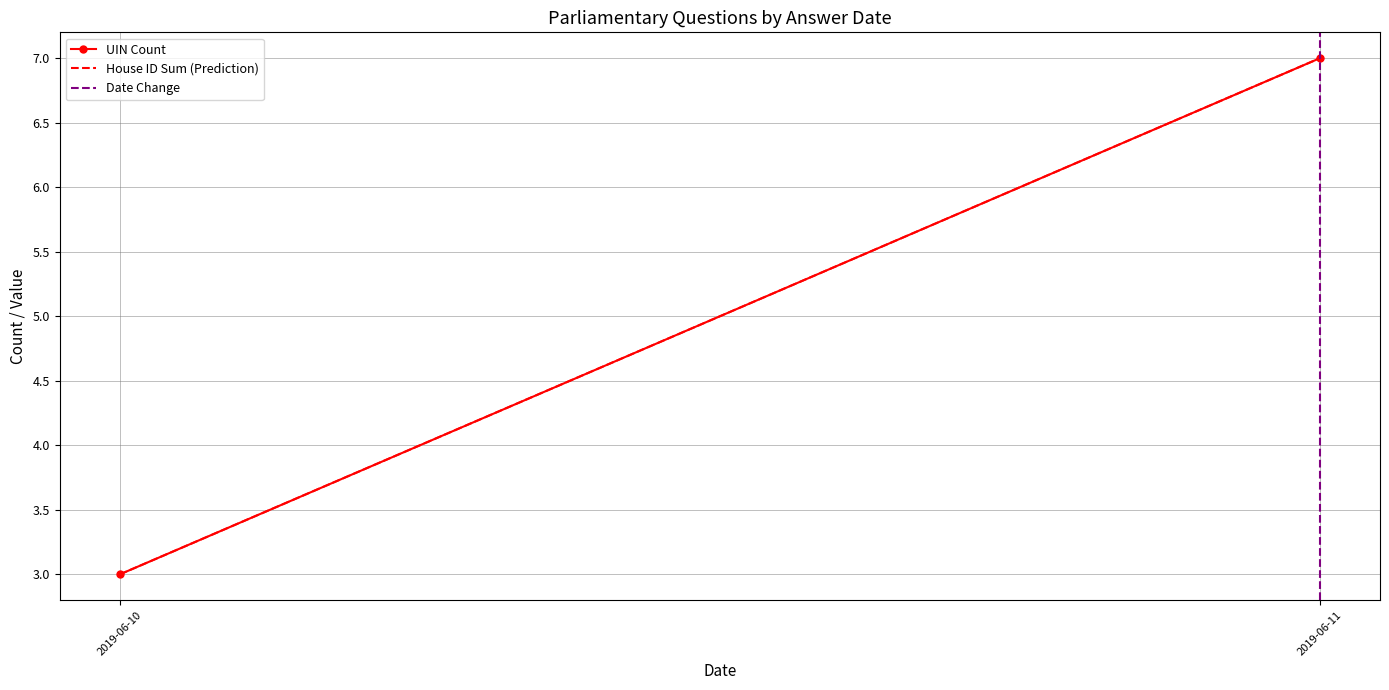

What is the minimum value for UIN Count?

3